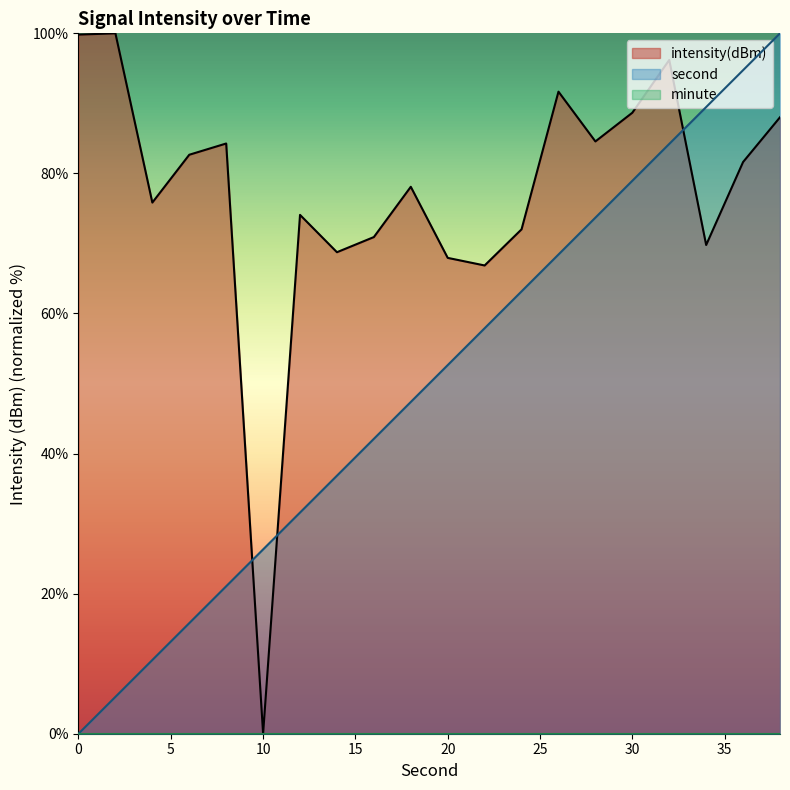

What is the value of the second point at the 7th from the left?

31.6